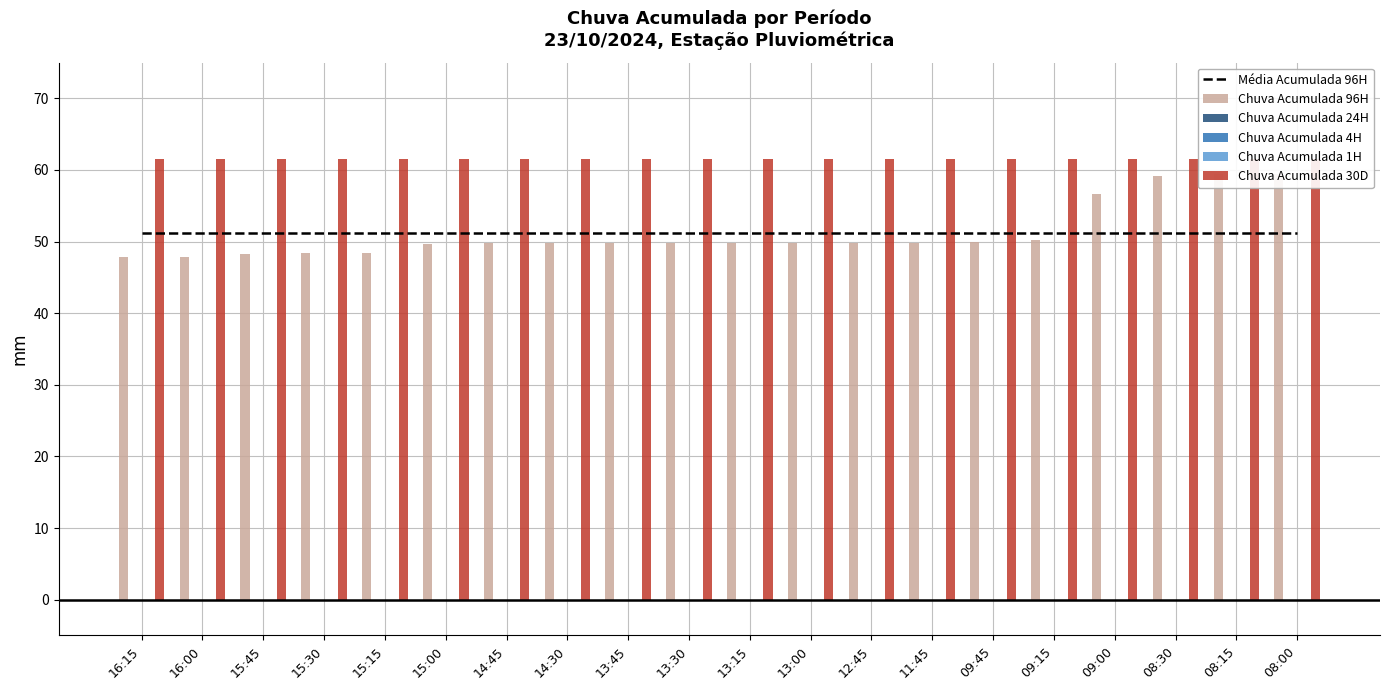

Rank the series by their maximum value, from lowest to highest.

Chuva Acumulada 24H, Chuva Acumulada 4H, Chuva Acumulada 1H, Média Acumulada 96H, Chuva Acumulada 96H, Chuva Acumulada 30D